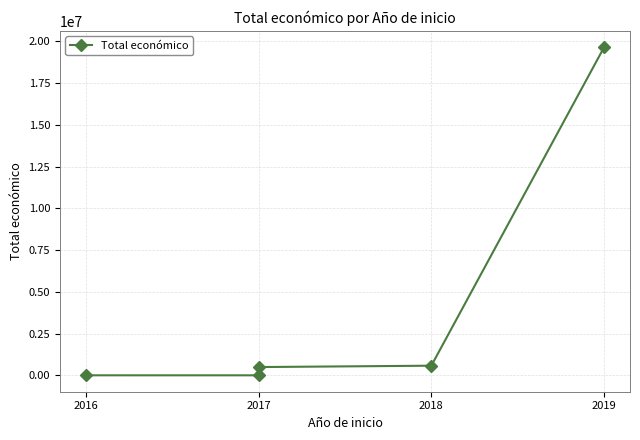

Between 2019 and 2017, which is larger?

2019